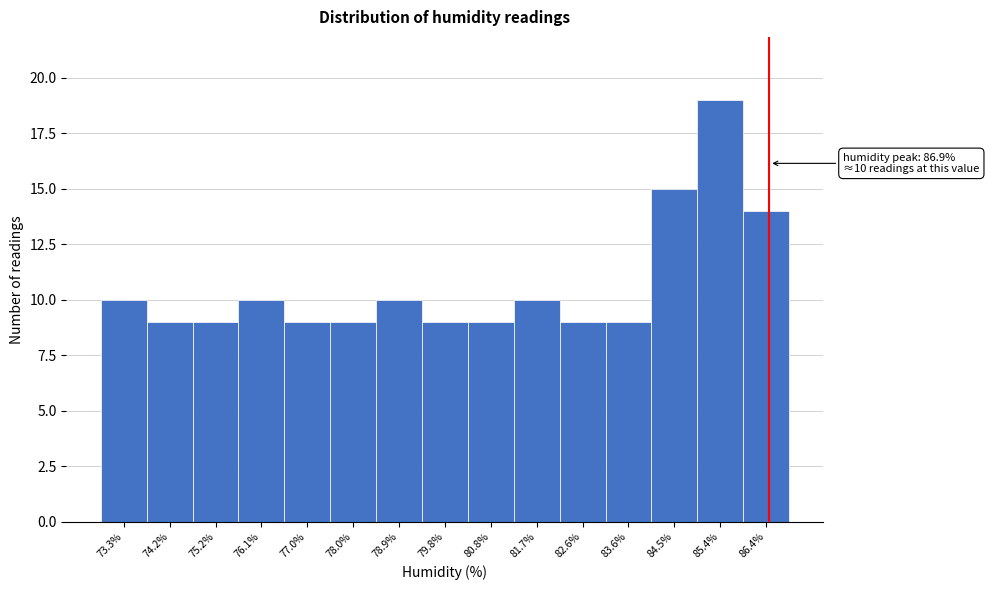

Reading right to left, extract all data points from this chart.

14	19	15	9	9	10	9	9	10	9	9	10	9	9	10